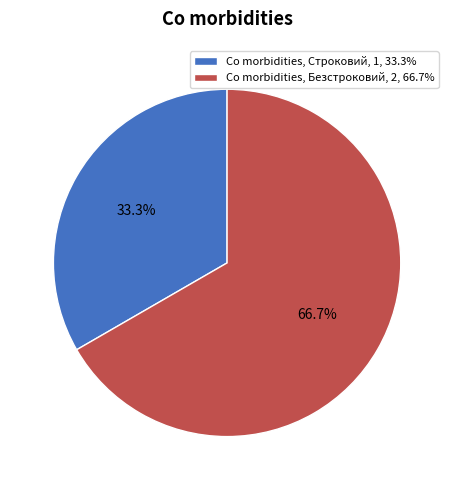

Rank the categories by value from lowest to highest.

Co morbidities, Строковий, 1, 33.3%, Co morbidities, Безстроковий, 2, 66.7%